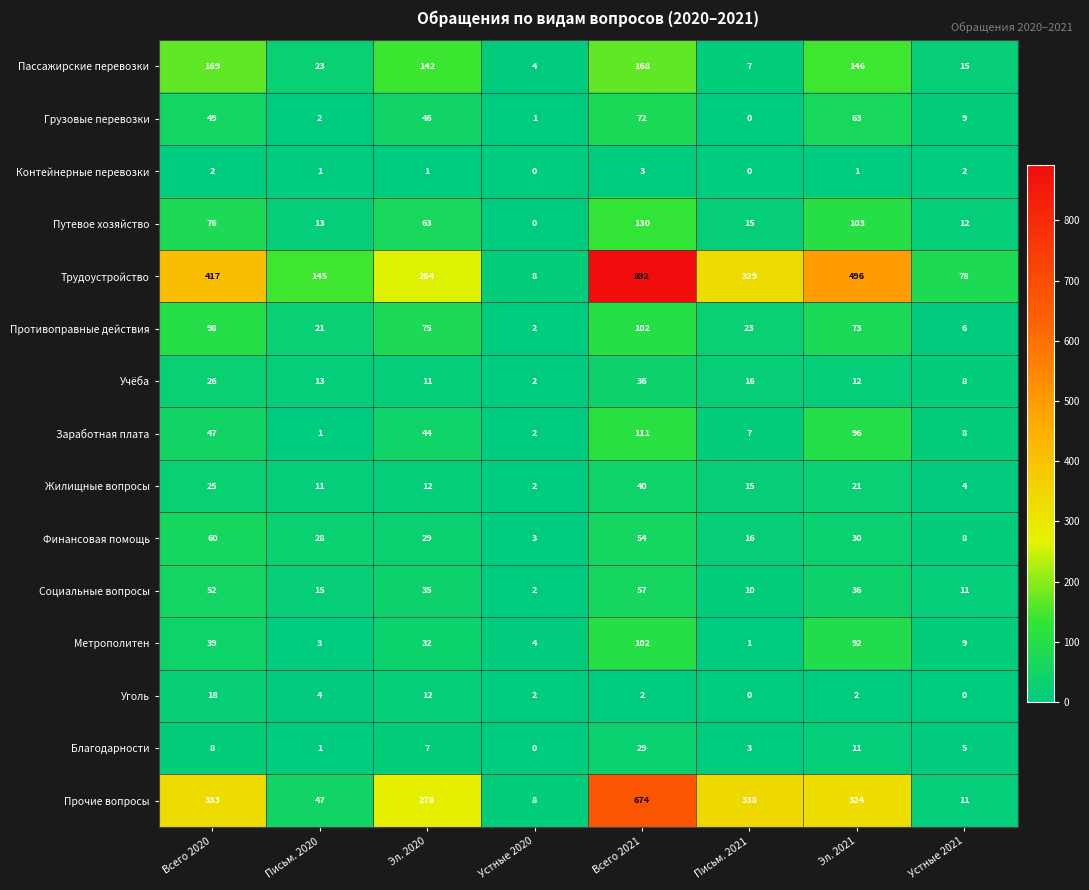

What is the average value of the Прочие вопросы series?

252